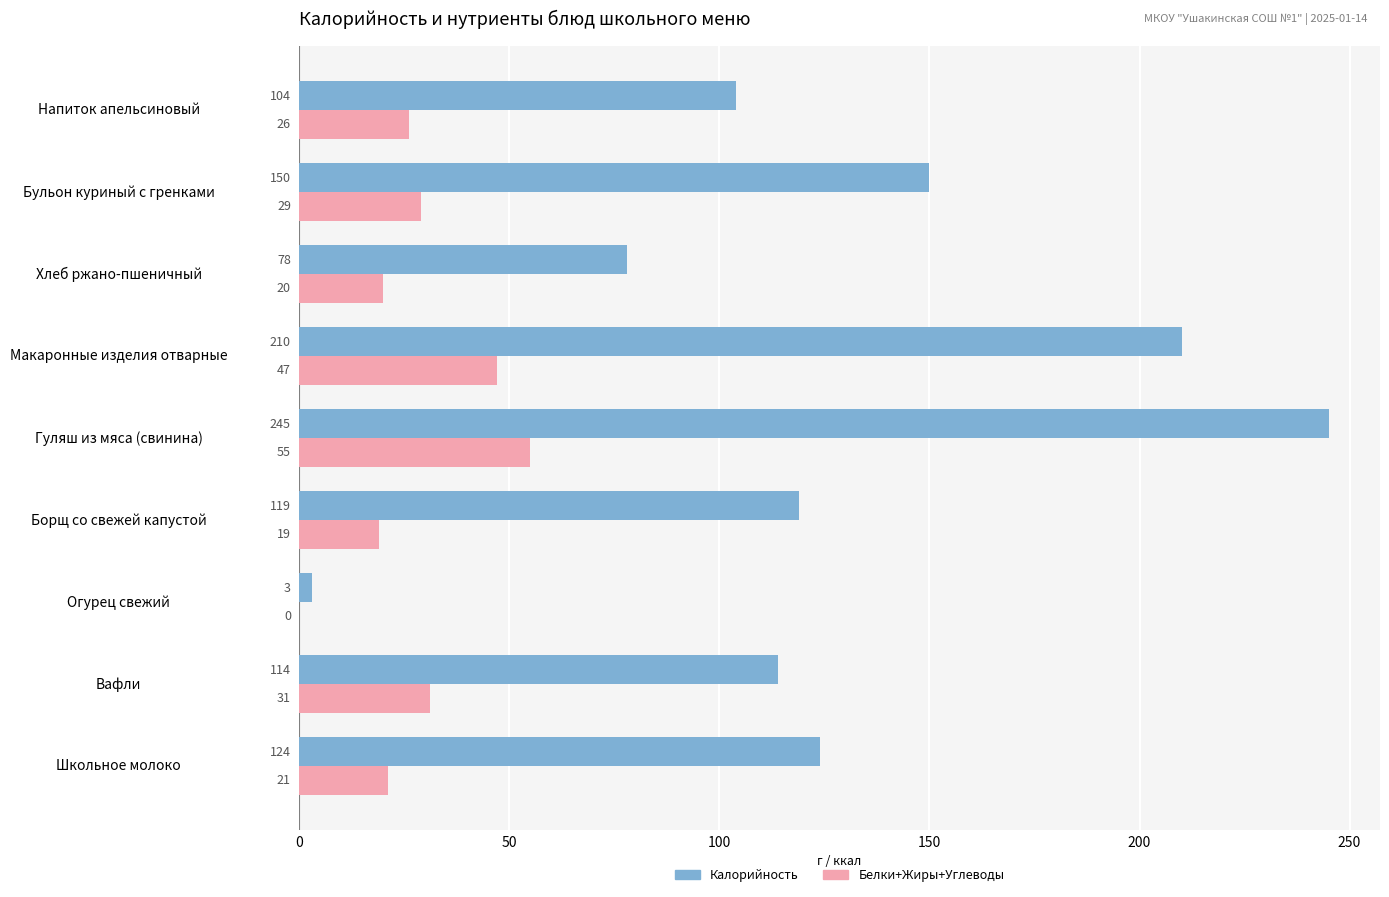

The Калорийность series shows 76 at Гуляш из мяса (свинина). True or false?

False